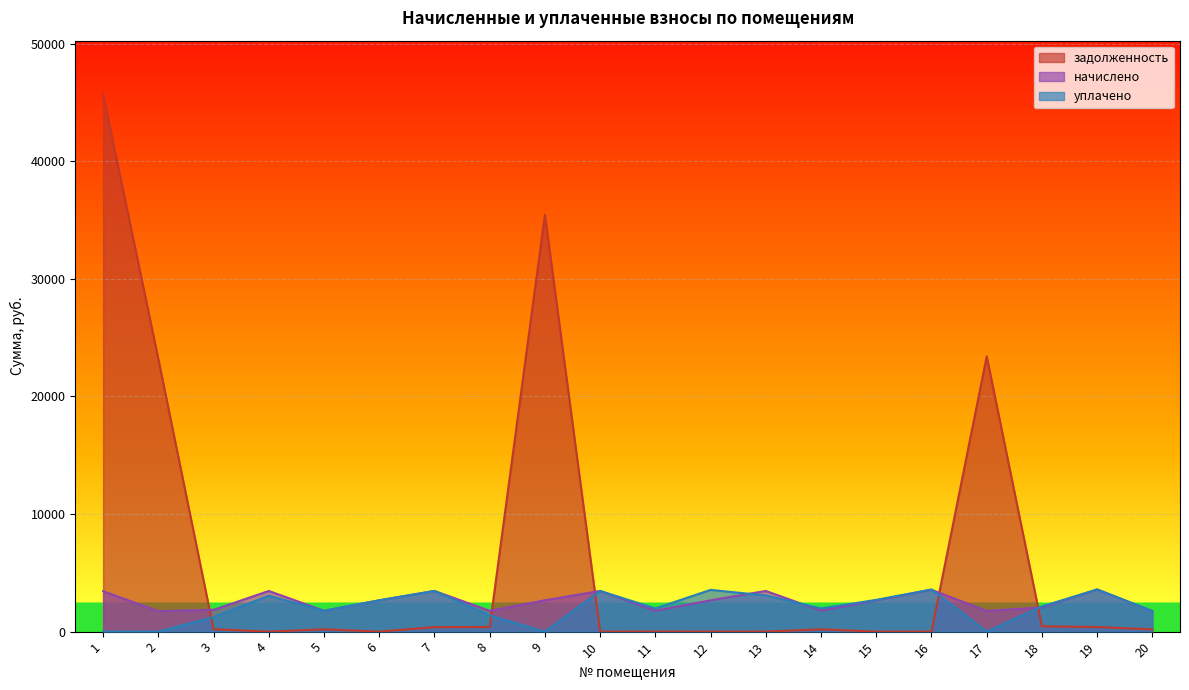

How many lines are shown in the chart?

3